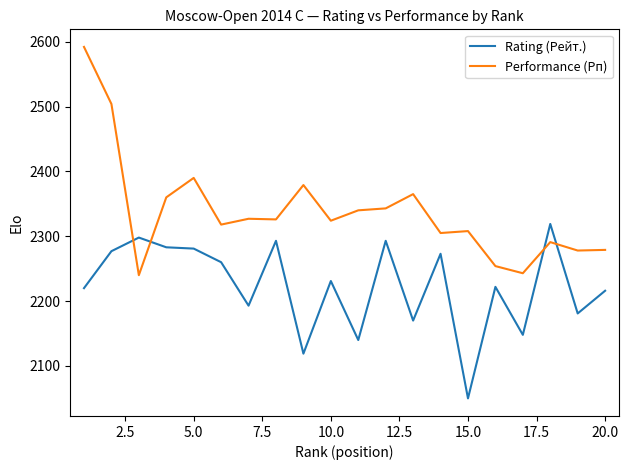

What is the difference between the maximum and minimum values in the Rating (Рейт.) series?

269